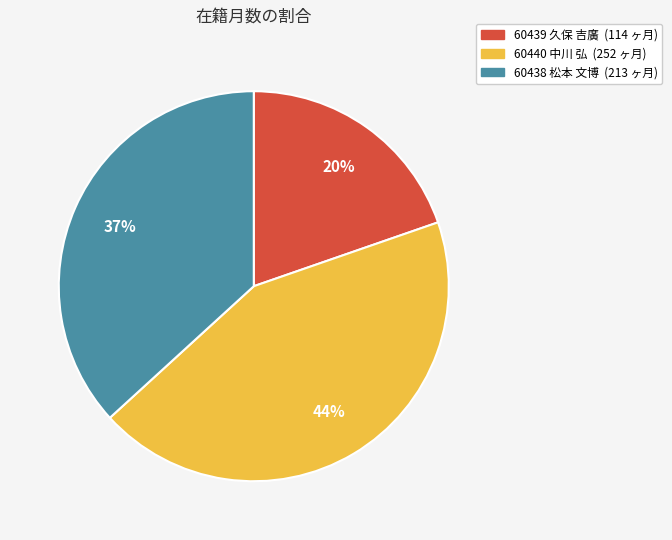

Which slice is the largest?

60440 中川 弘